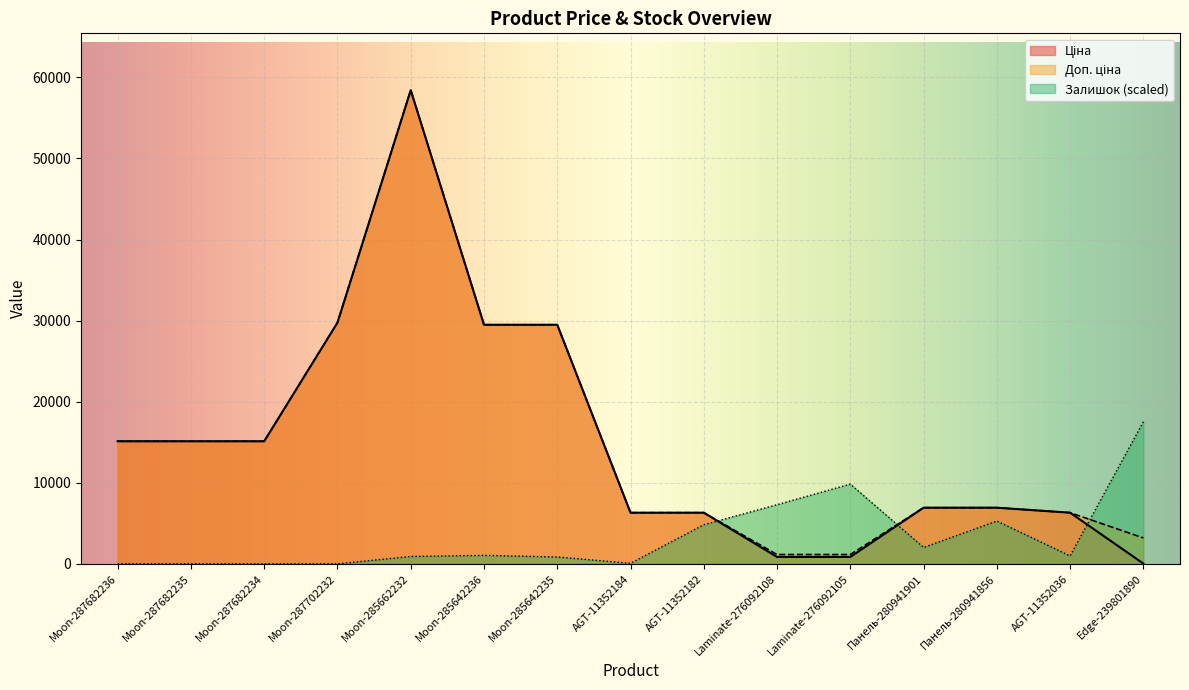

True or false: Ціна and Доп. ціна intersect in this chart.

False